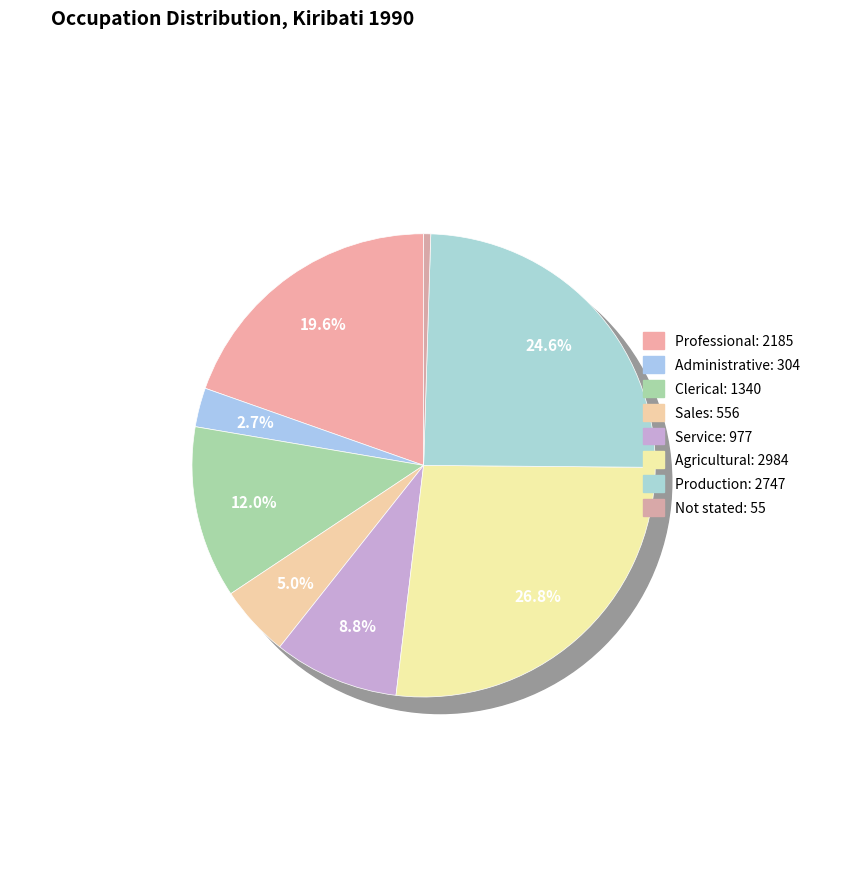

What is the change in value from Administrative to Production?

+2443